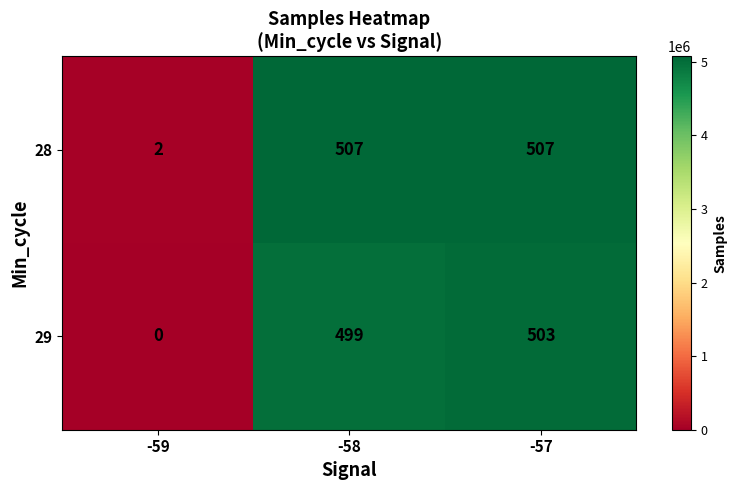

Reading right to left, what are all the values shown in this chart?

28: -57=507	-58=507	-59=2
29: -57=503	-58=499	-59=0